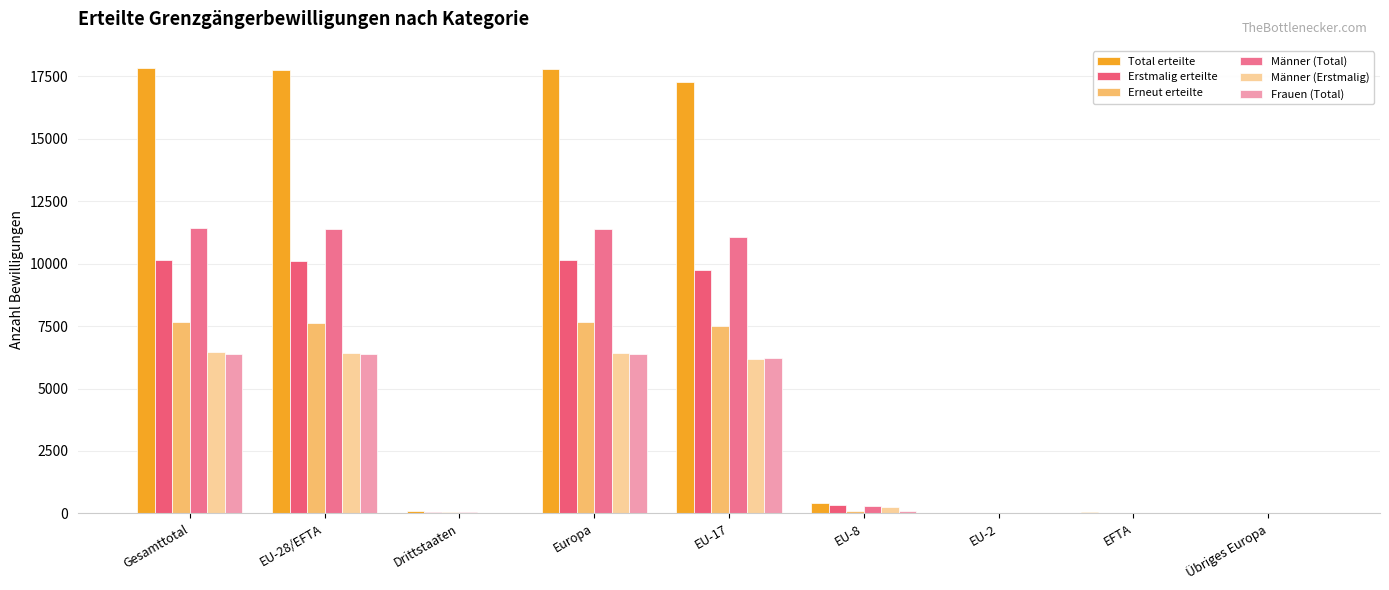

What is the maximum value shown in the chart?

17832